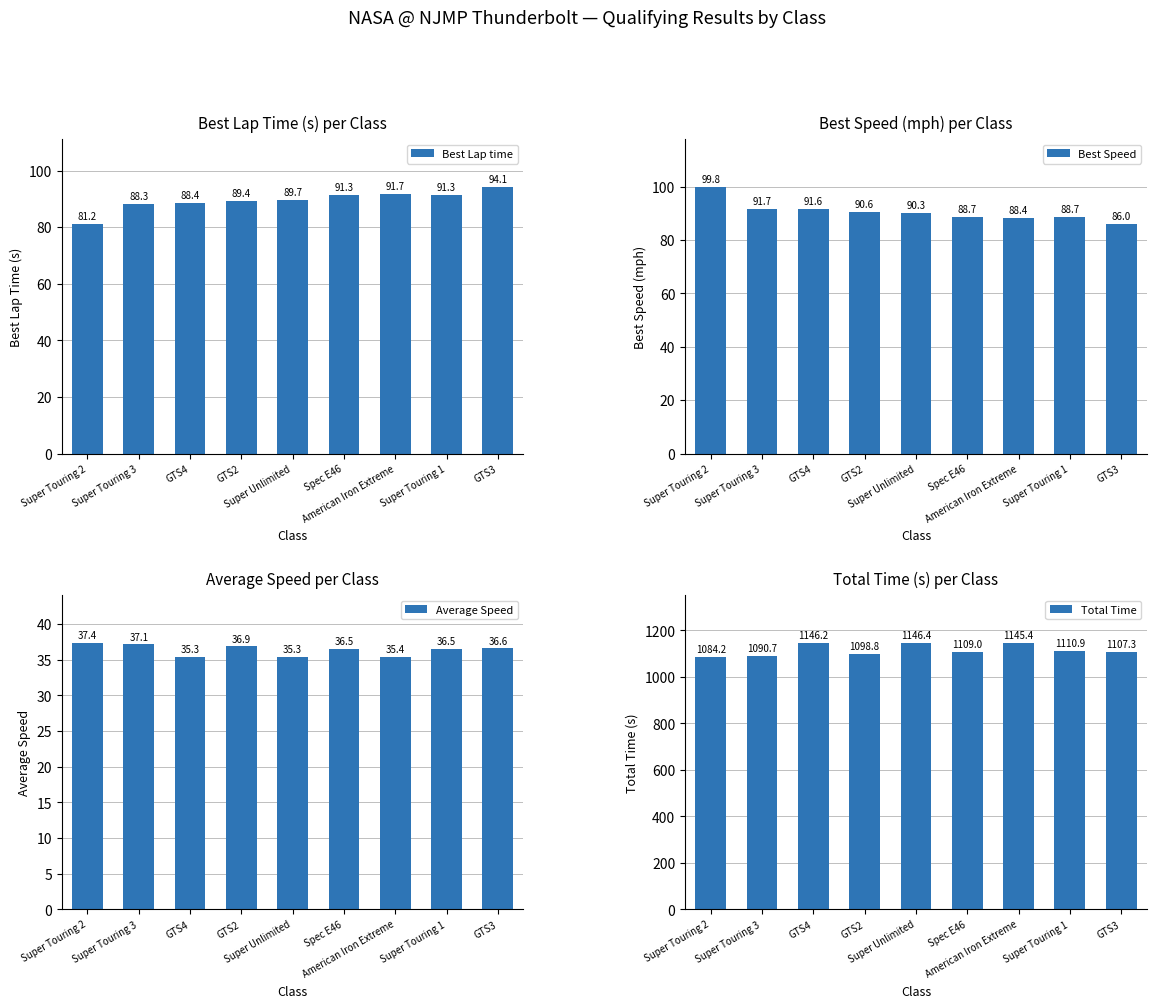

What is the maximum value for Best Speed?

99.8